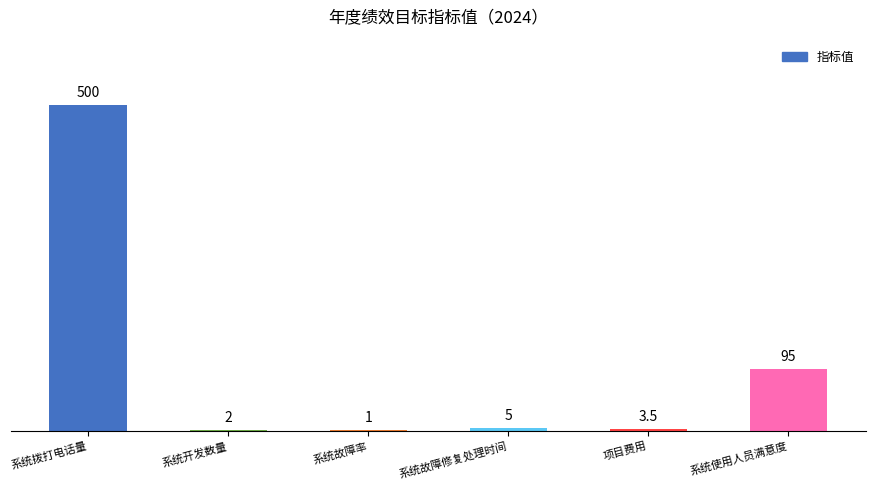

Reading left to right, transcribe all the data shown in this chart.

500.0	2.0	1.0	5.0	3.5	95.0